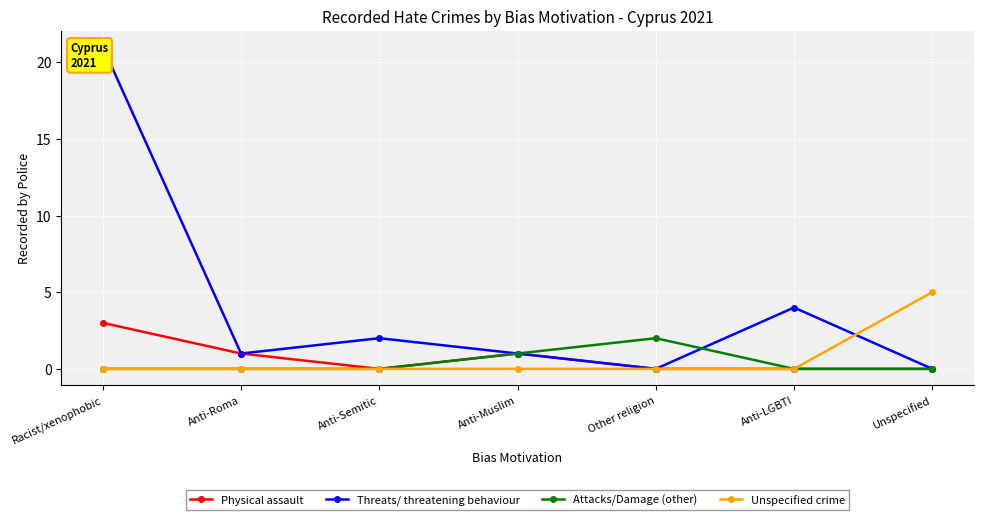

What is the sum of all Attacks/Damage (other) values?

3